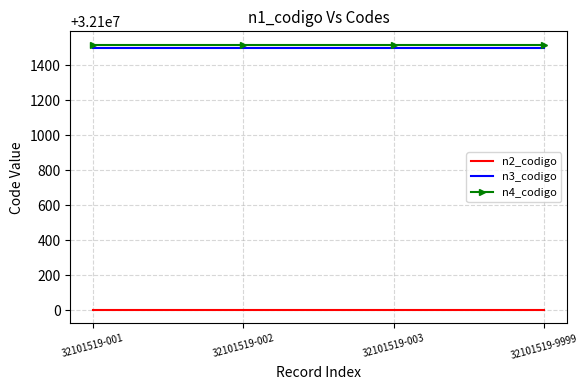

True or false: n2_codigo and n4_codigo cross at least once.

False